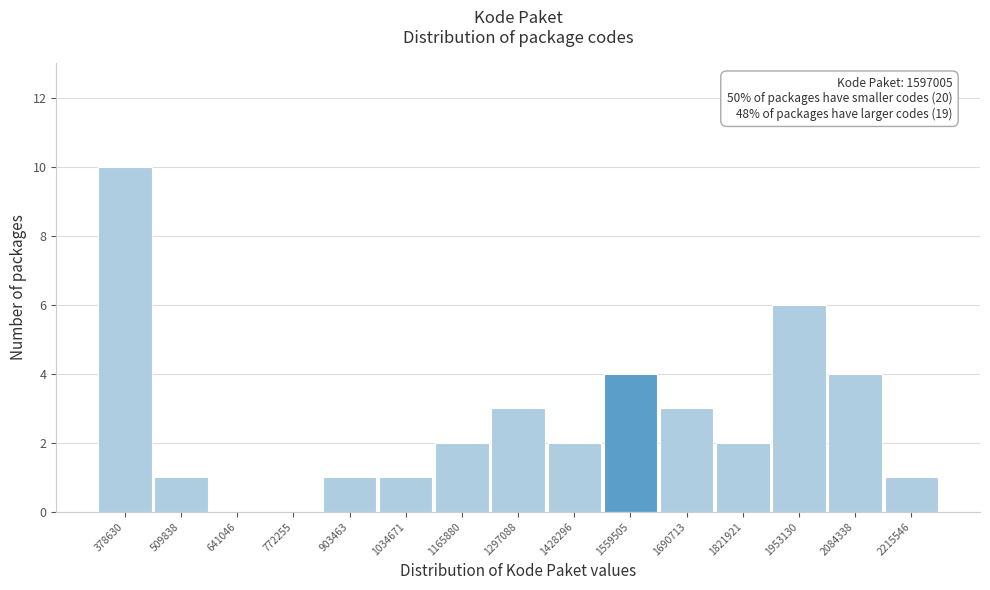

Reading left to right, list all the values displayed in this chart.

378630=10	509838=1	641046=0	772255=0	903463=1	1034671=1	1165880=2	1297088=3	1428296=2	1559505=4	1690713=3	1821921=2	1953130=6	2084338=4	2215546=1